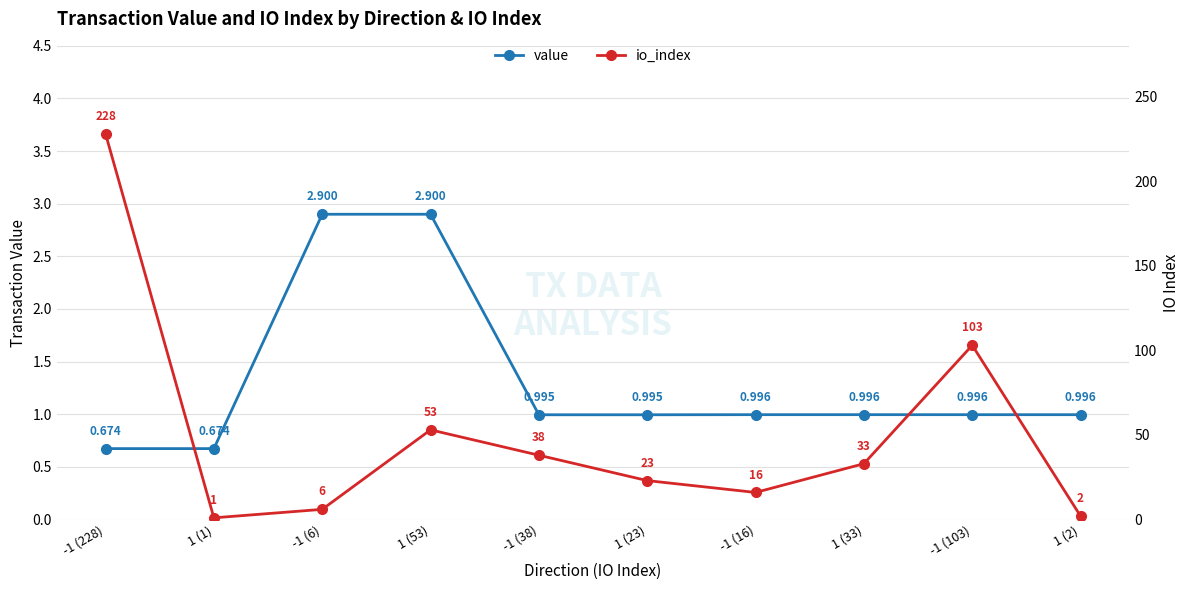

What is the value of the io_index point at the 3rd from the left?

6.0